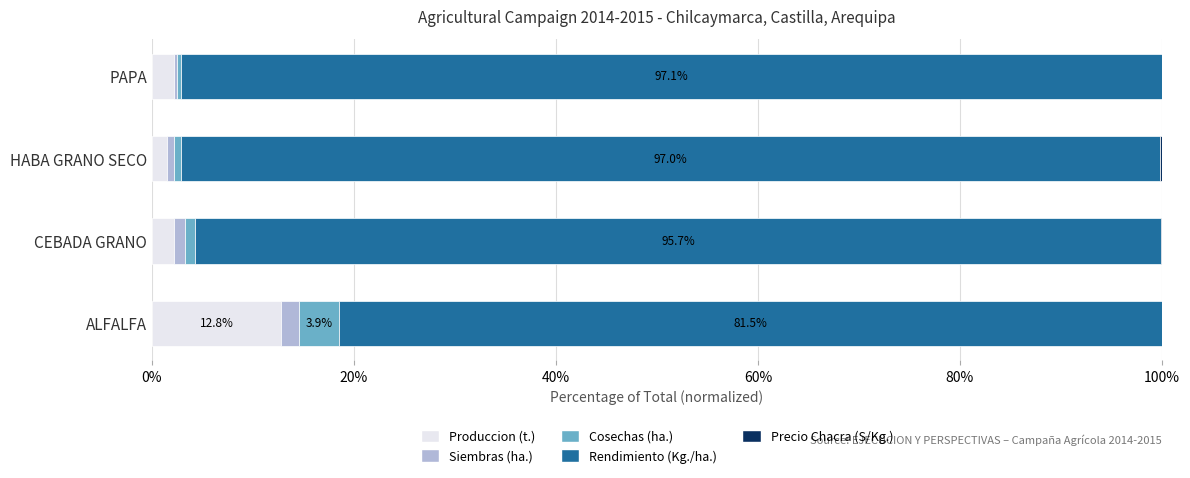

Which category has the highest value in the Produccion (t.) series?

ALFALFA